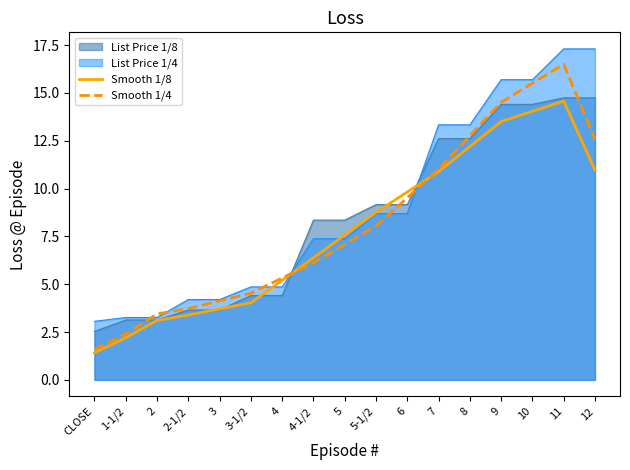

What is the total value across all series at 5?

30.4